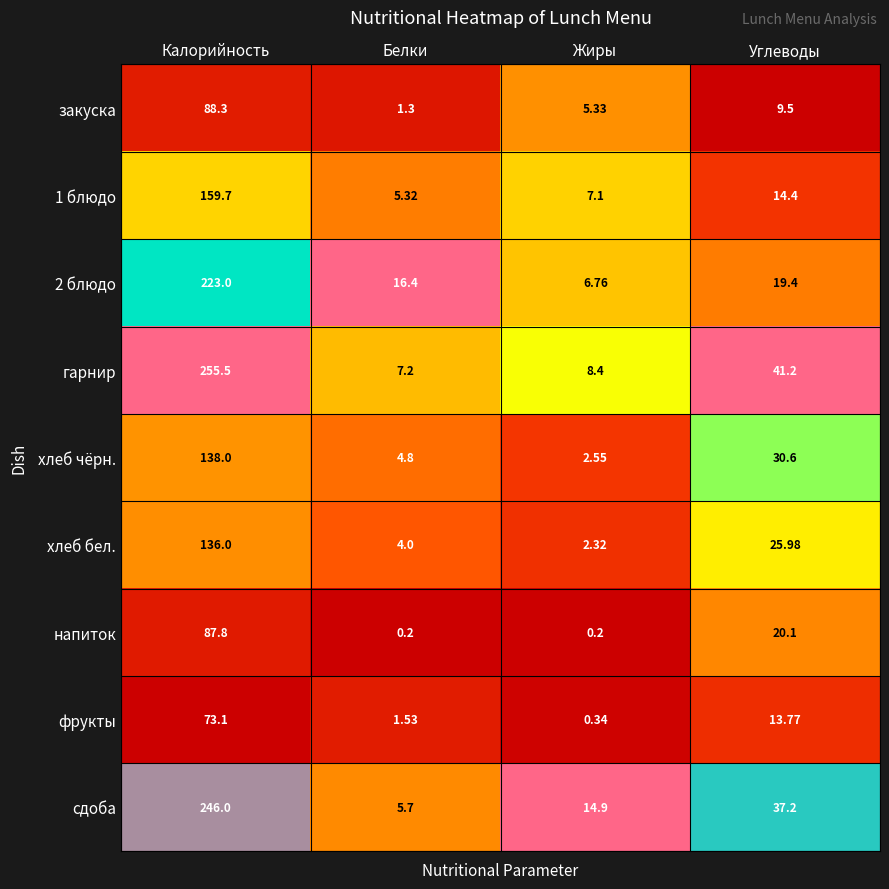

At which label does закуска reach its minimum?

Белки